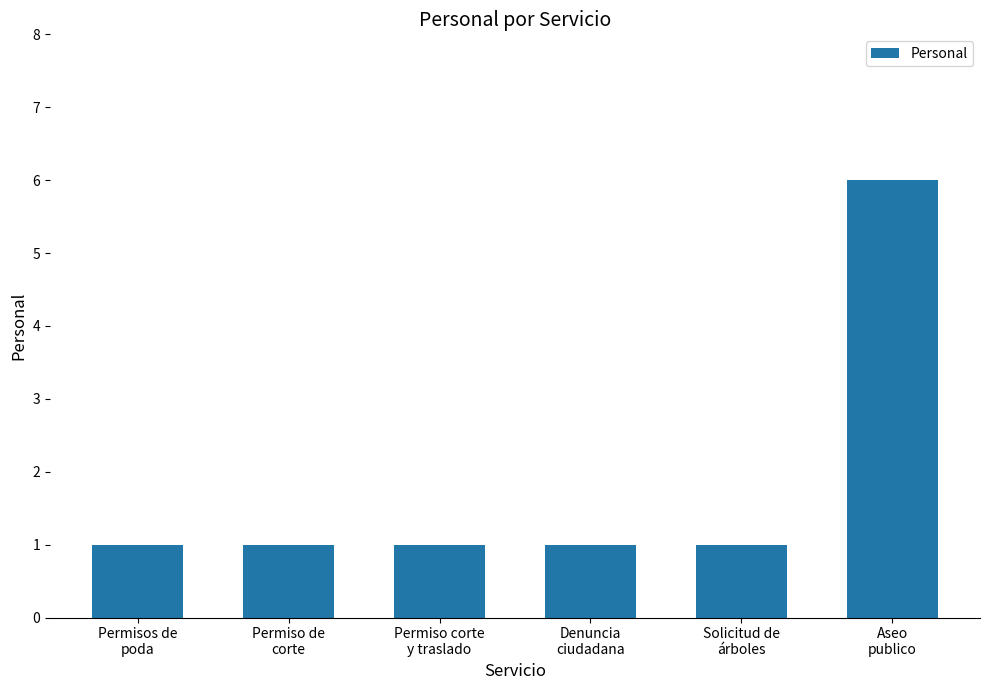

What is the difference between the maximum and second lowest values?

5